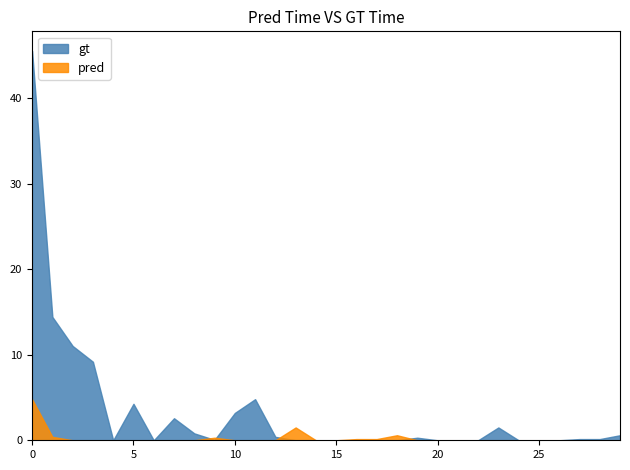

Between 2 and 25, which series saw the biggest shift?

gt